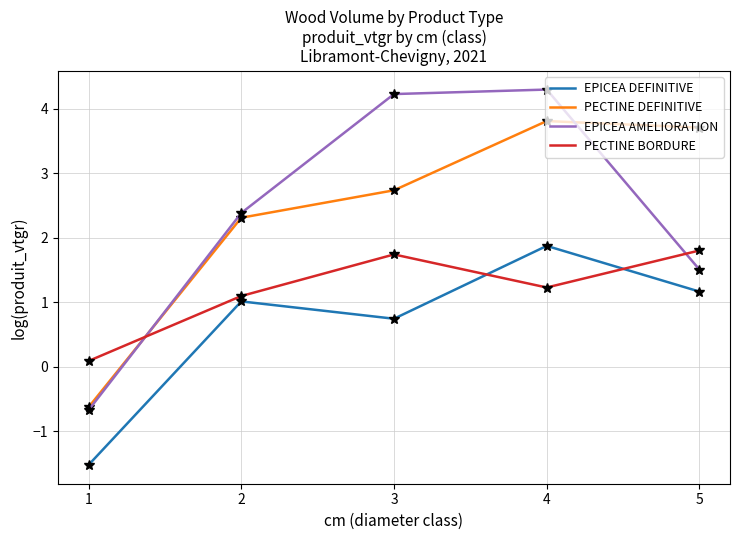

What is the difference between the highest and lowest values at 2?

1.4